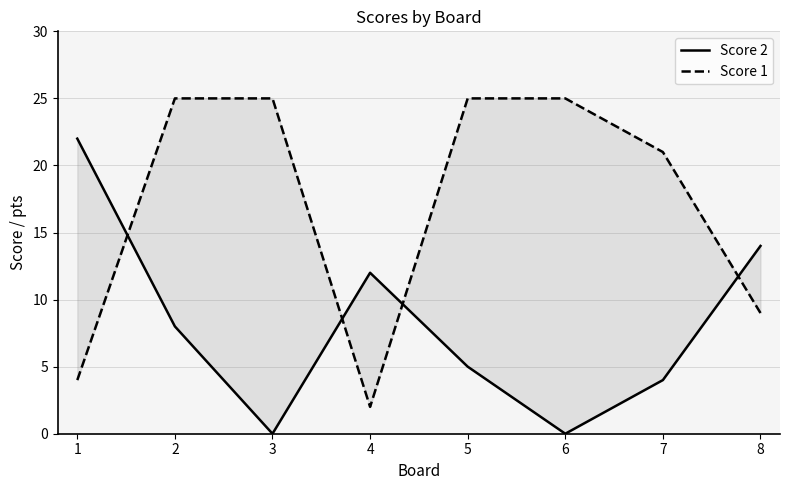

The Score 1 series shows 14 at 7. True or false?

False